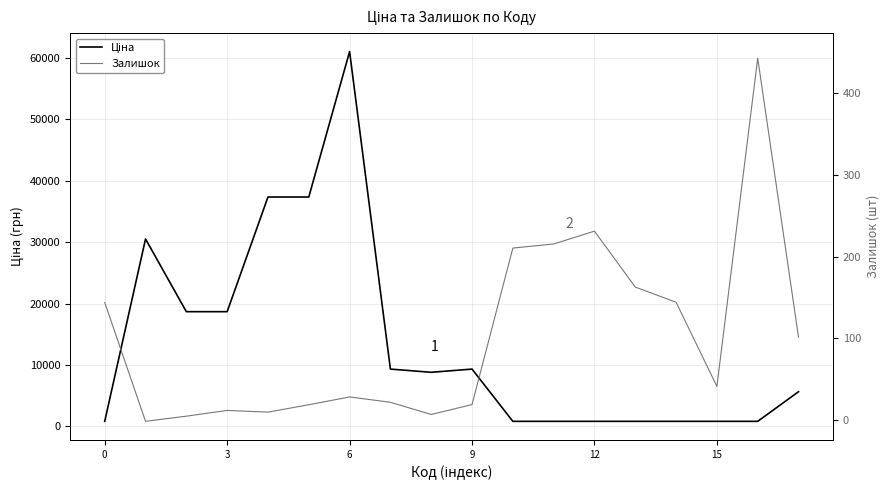

How many interior local peaks does the Ціна series have?

3